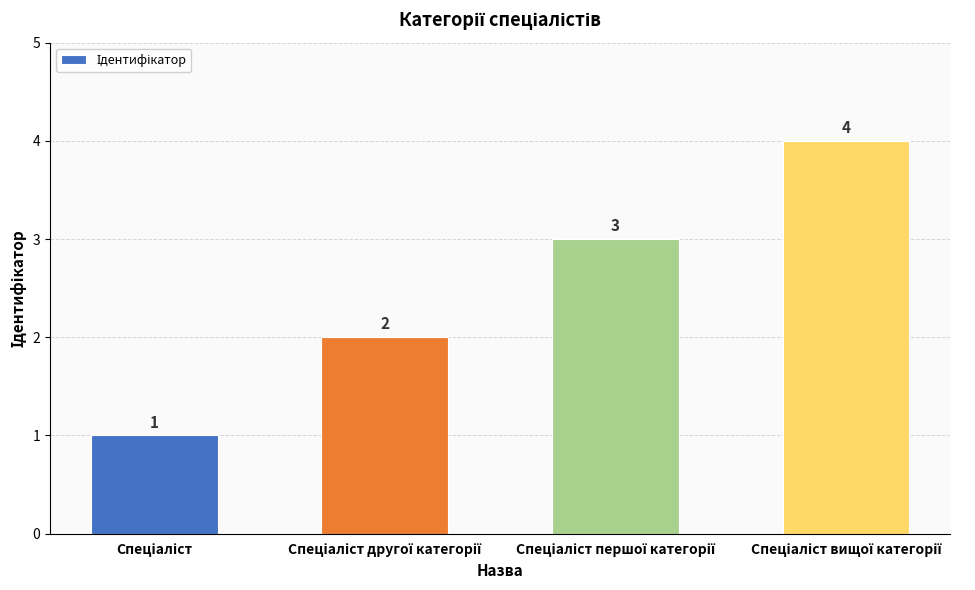

Reading left to right, what are all the values shown in this chart?

1	2	3	4